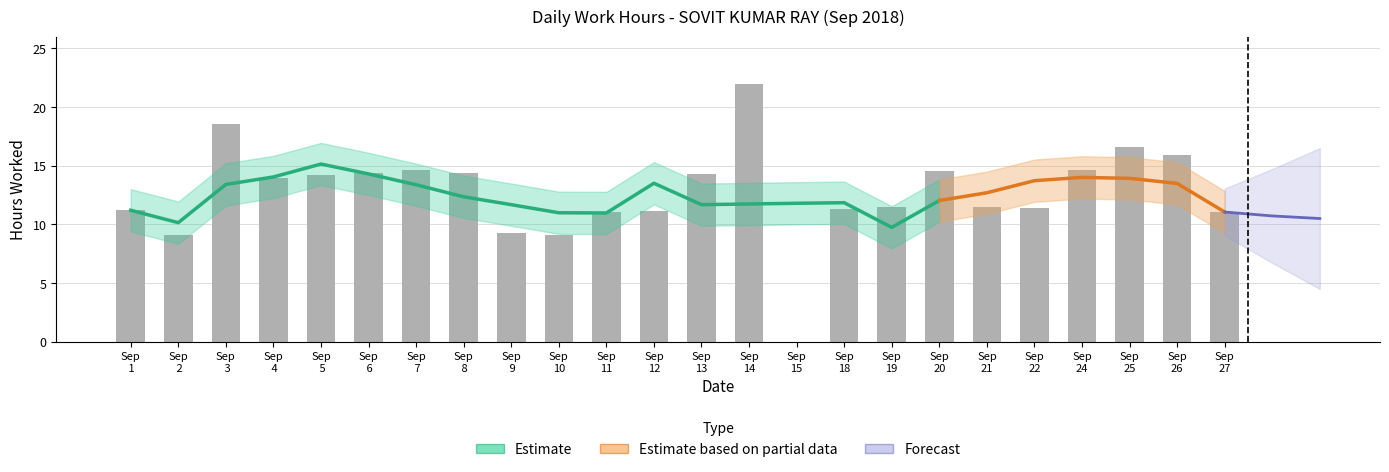

What is the sum of all values?

305.7